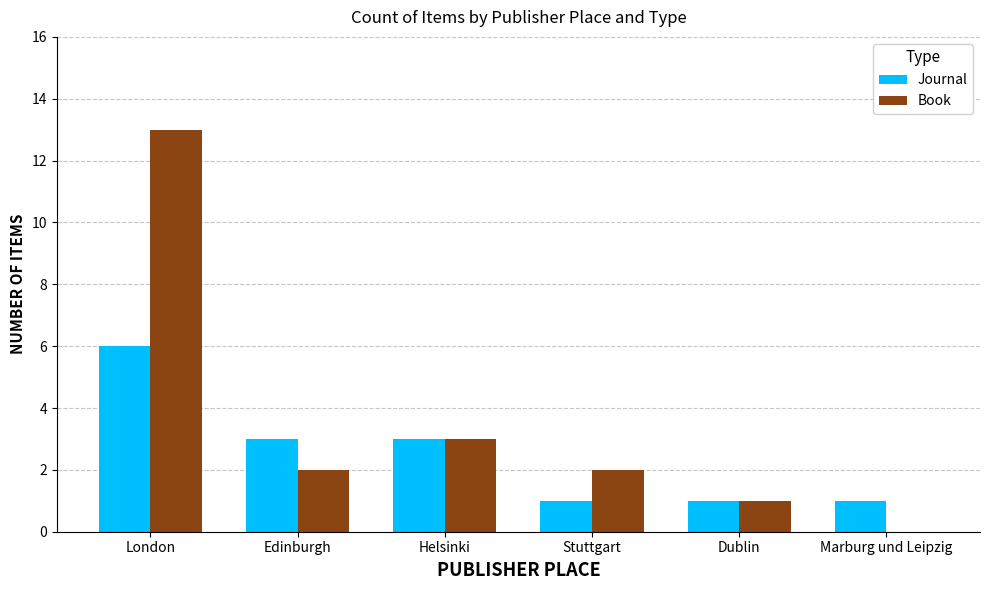

What is the sum of all Book values?

21